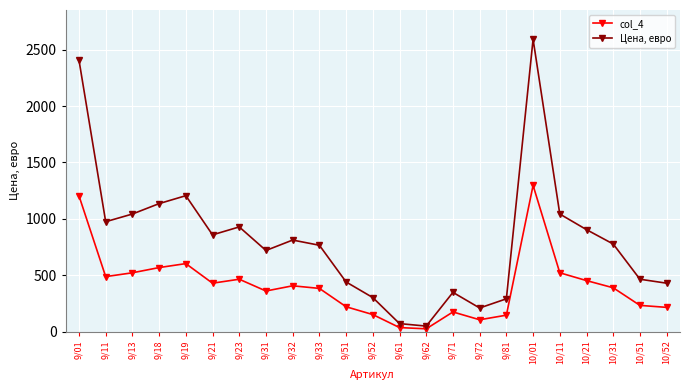

Is it true that Цена, евро equals 440.0 at 9/51?

True